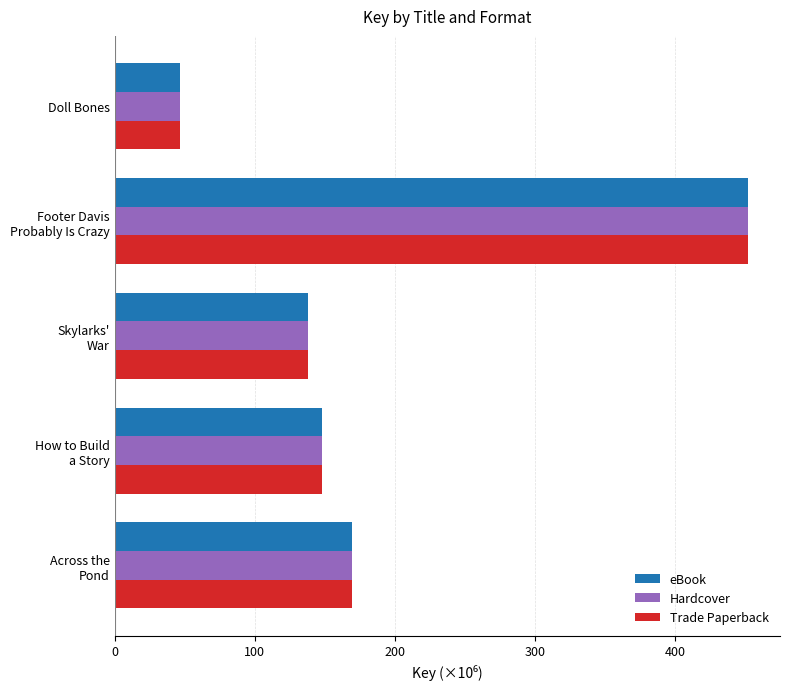

What are all the series names shown in the legend?

eBook, Hardcover, Trade Paperback